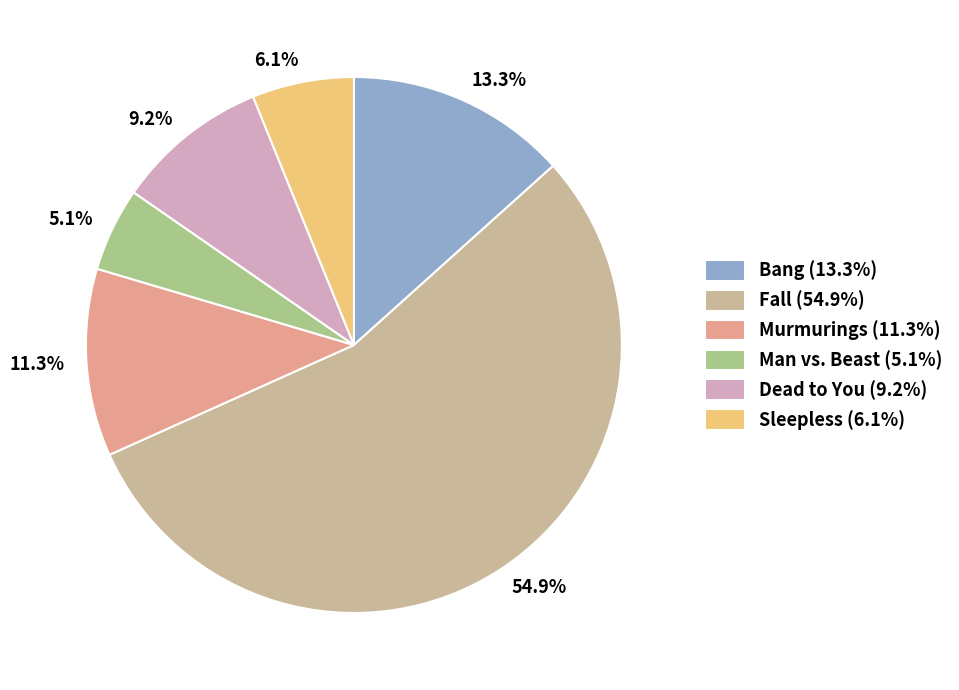

To the nearest percent, what percentage of the pie is Sleepless?

6%